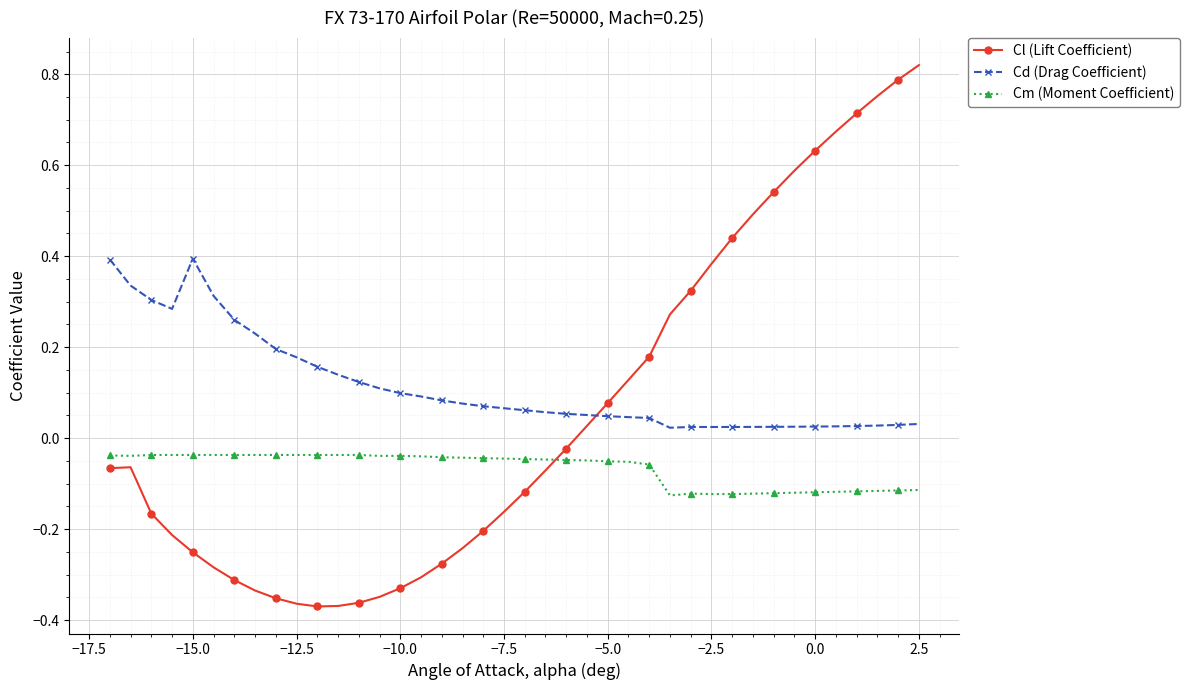

True or false: Cd (Drag Coefficient) and Cm (Moment Coefficient) cross at least once.

False